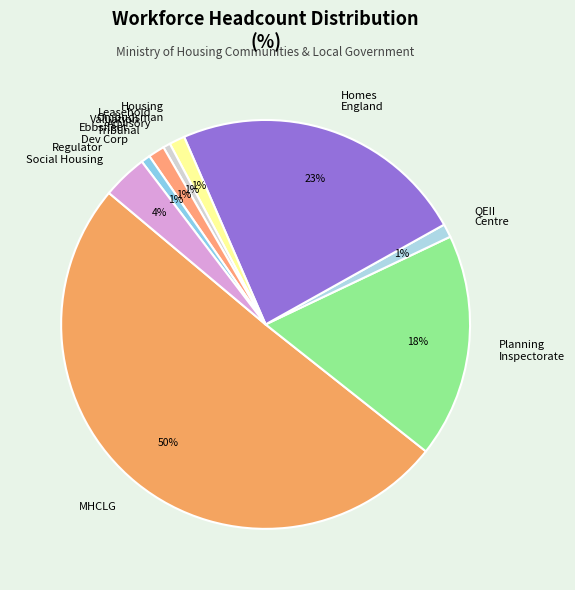

What is the largest slice in the pie chart?

MHCLG